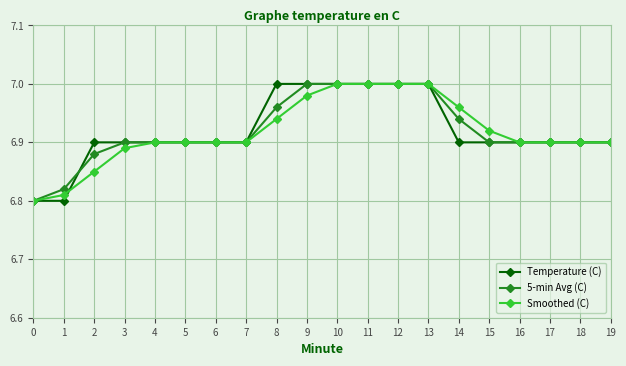

The value of 5-min Avg (C) at 13 is 3.0. True or false?

False